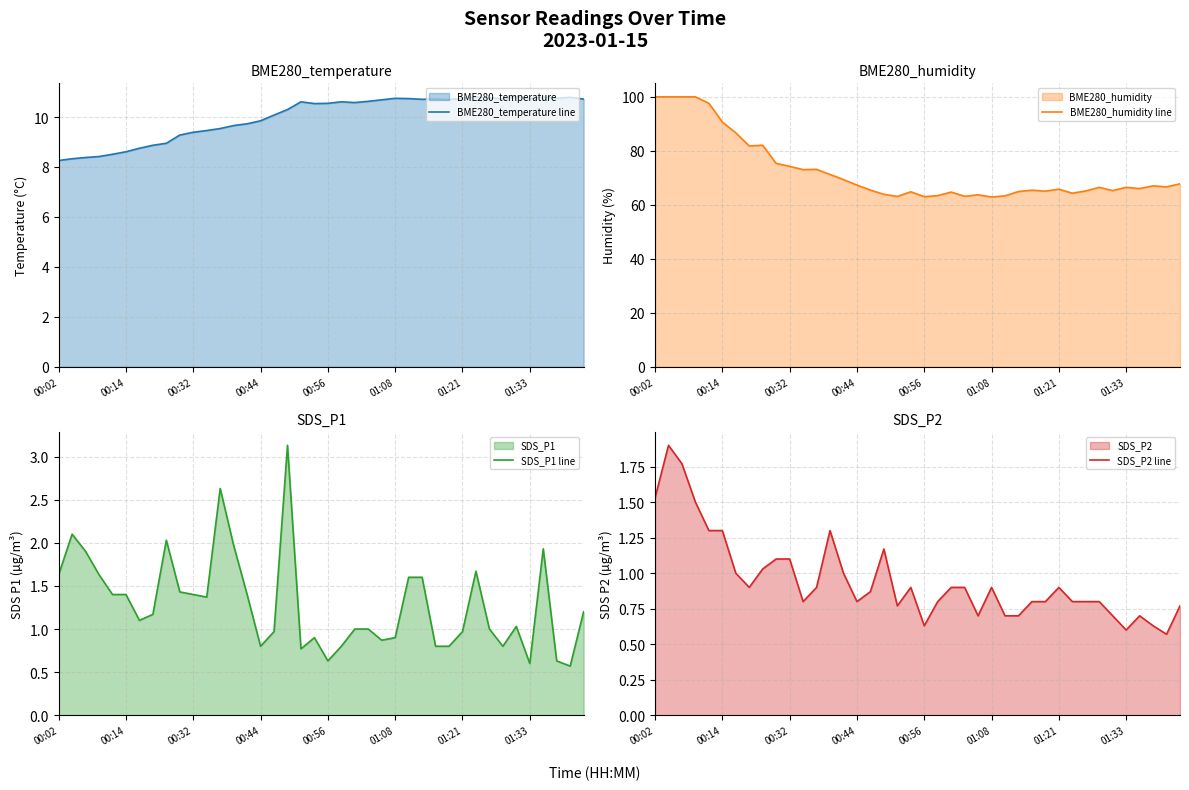

True or false: SDS_P2 line and BME280_humidity line cross at least once.

False